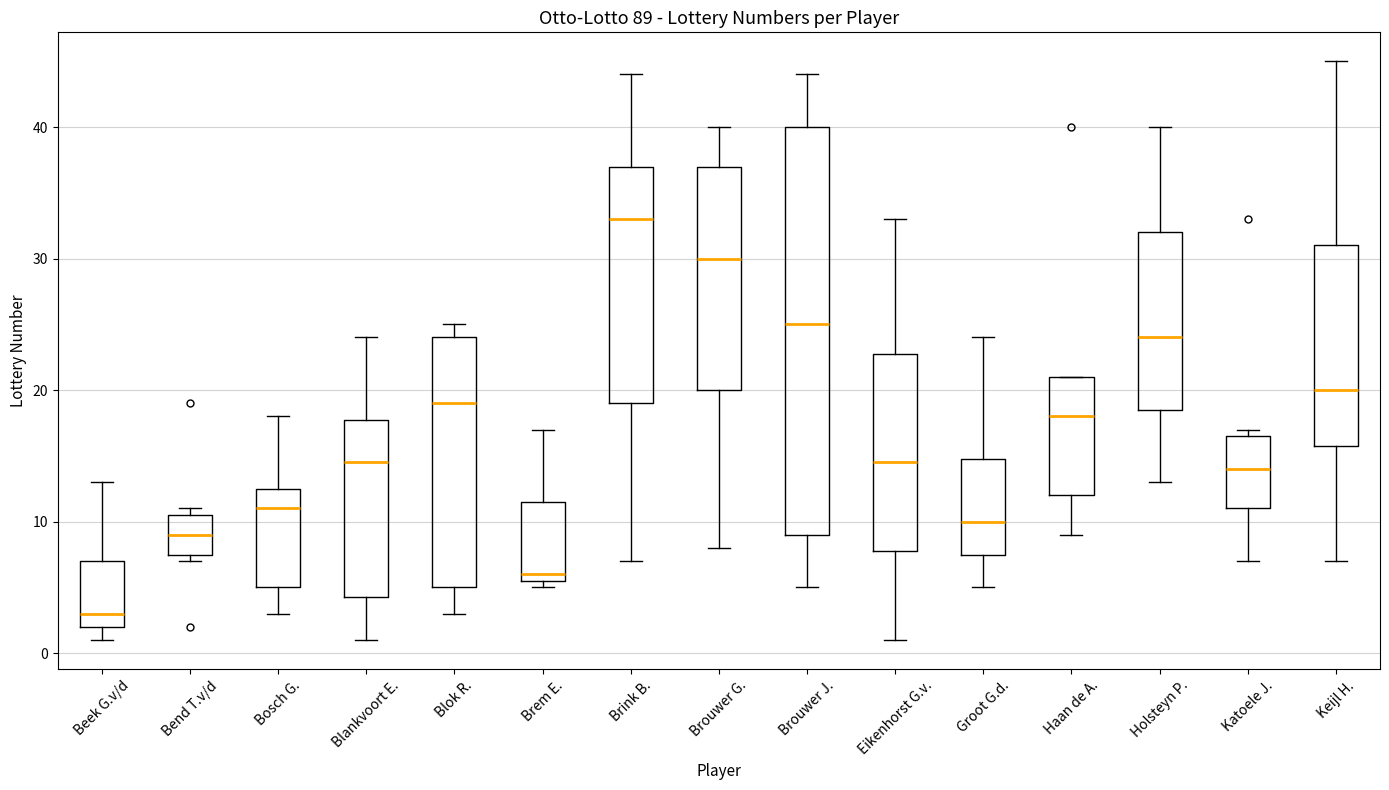

Which box has the lowest median line?

Beek G.v/d